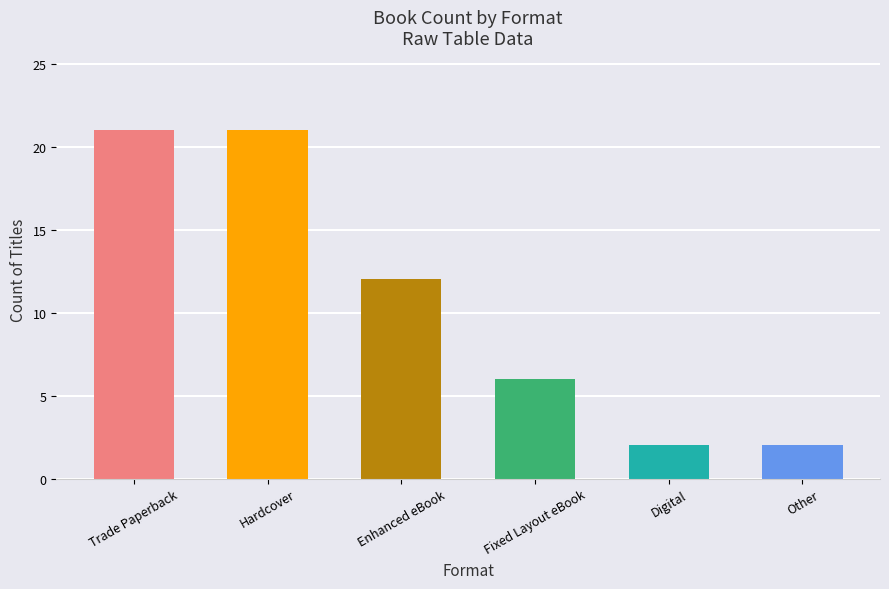

How many data points does each series have?

6